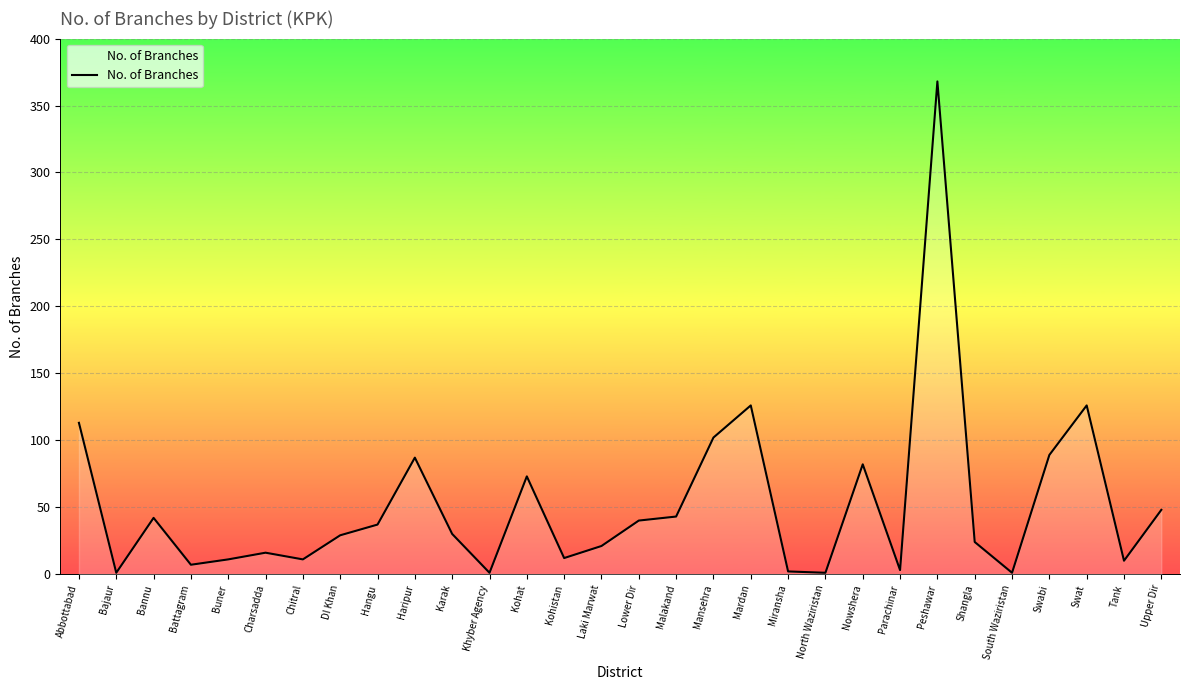

At which label does the data first exceed 30?

Abbottabad